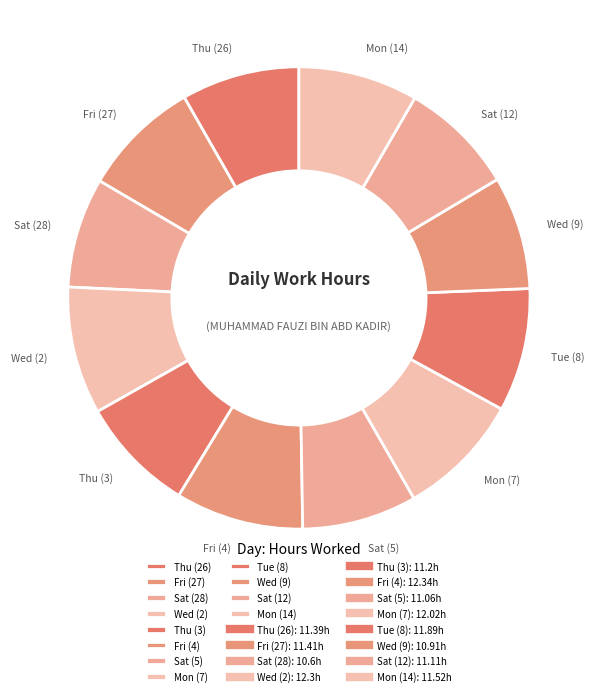

Is the sum of Thu (3) and Mon (14) greater than half?

No